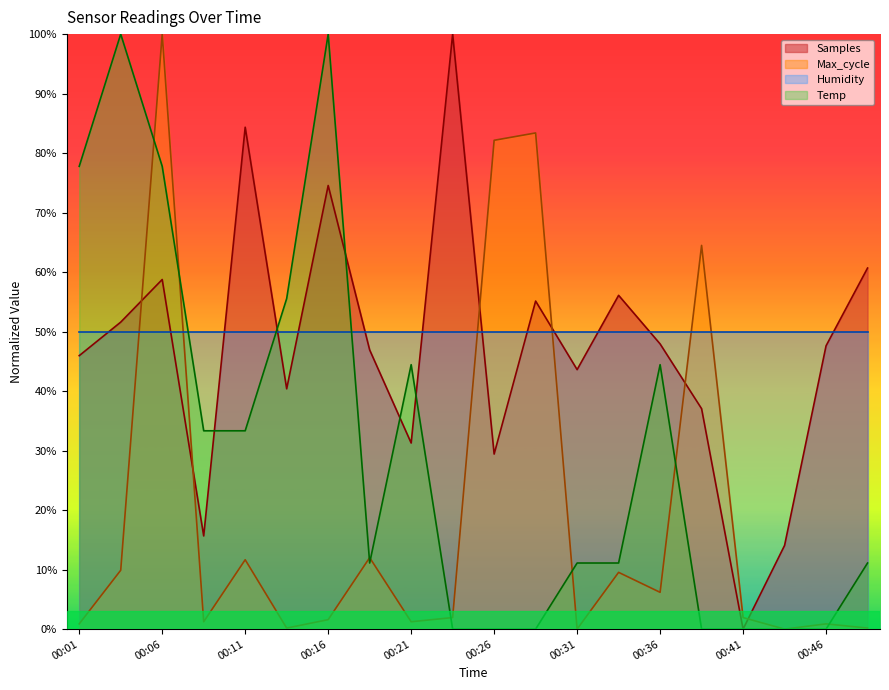

How many data points are above 11?

13